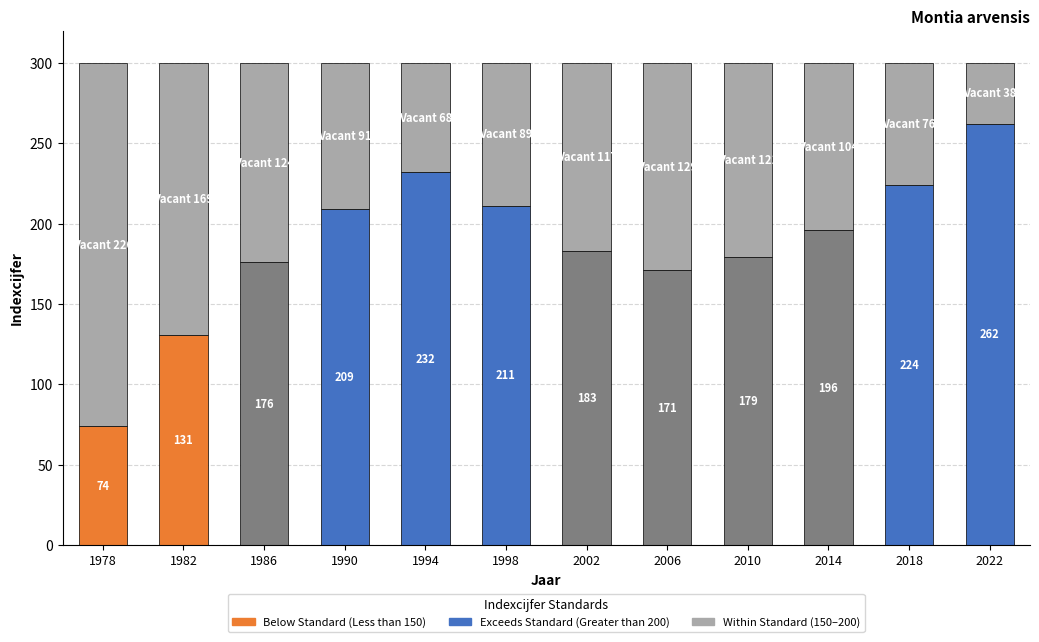

What is the value of the 6th bar from the left?

211